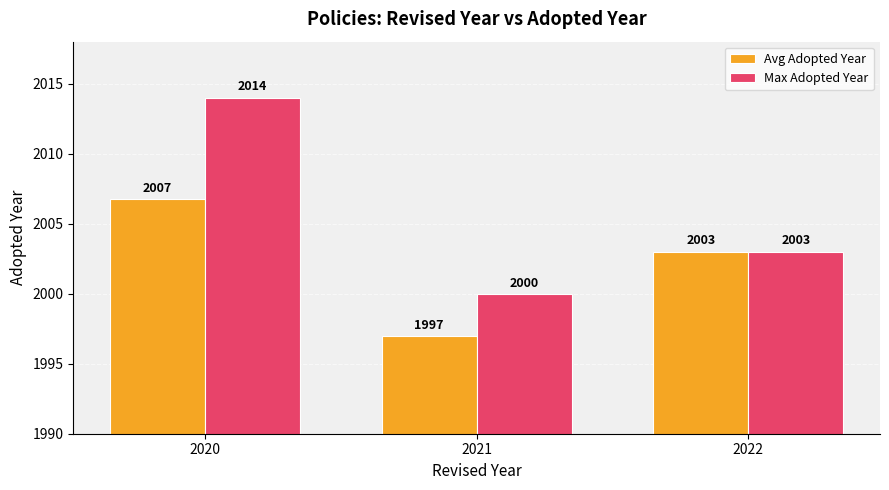

Is it true that Max Adopted Year equals 2003.0 at 2022?

True